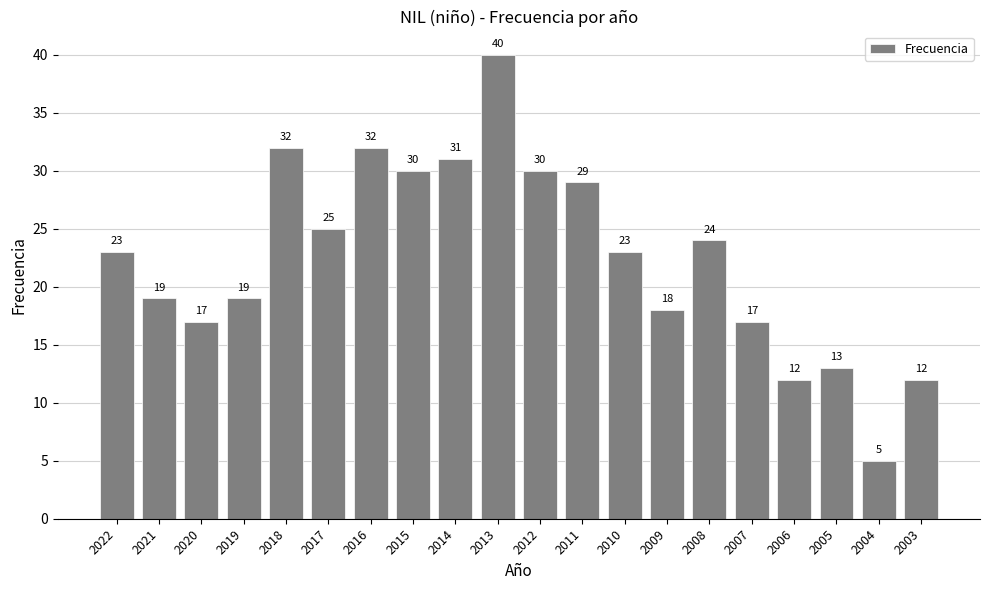

Reading right to left, list all the values displayed in this chart.

12	5	13	12	17	24	18	23	29	30	40	31	30	32	25	32	19	17	19	23